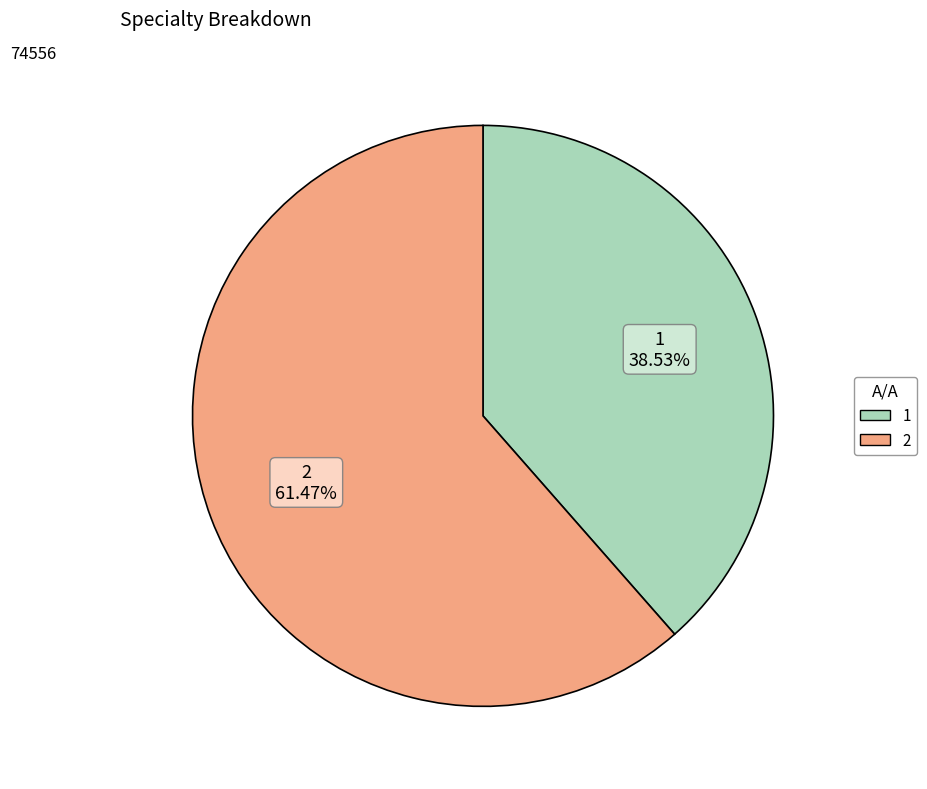

What is the ratio of the value at 2 to the value at 1?

1.6